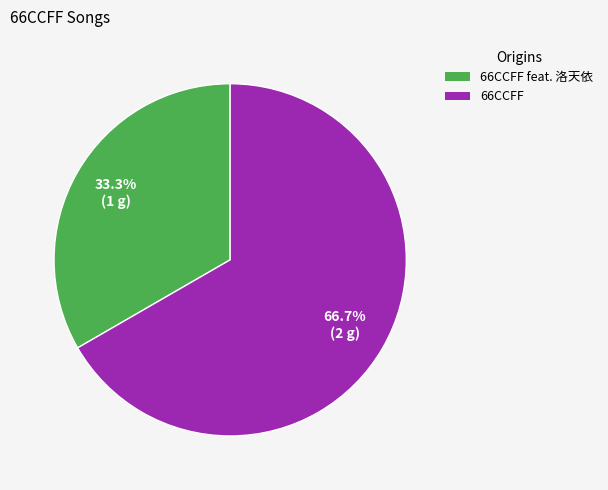

Which category accounts for the majority?

66CCFF